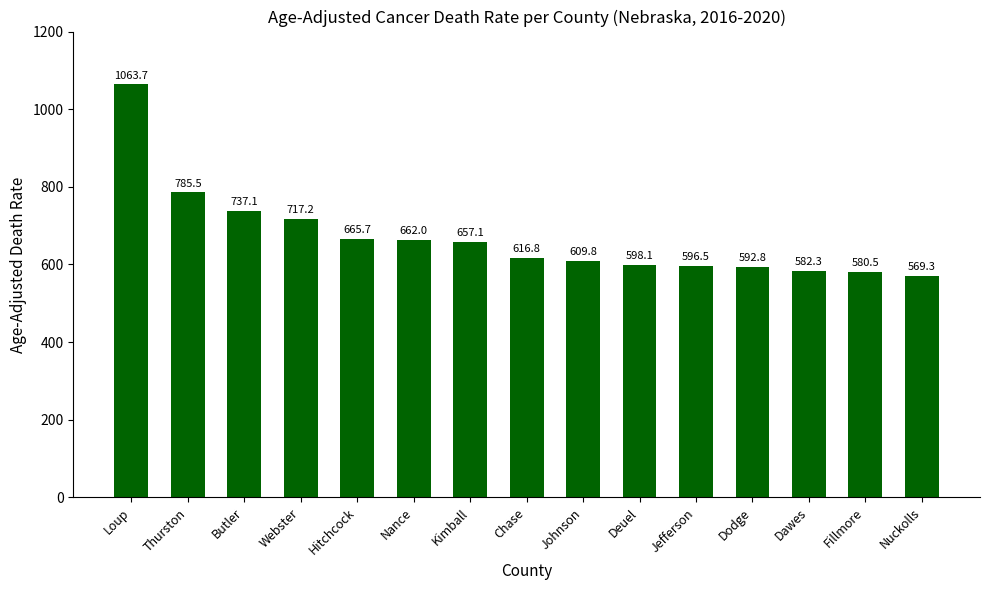

Rank the categories by value from lowest to highest.

Nuckolls, Fillmore, Dawes, Dodge, Jefferson, Deuel, Johnson, Chase, Kimball, Nance, Hitchcock, Webster, Butler, Thurston, Loup